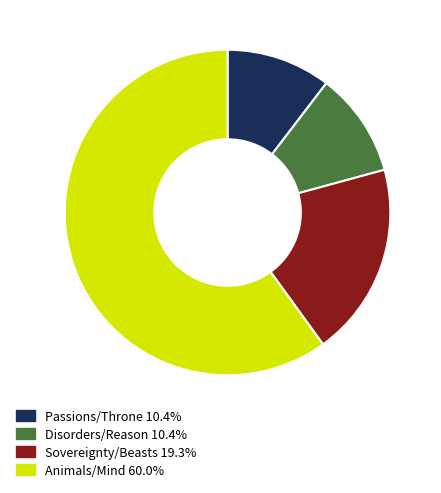

Is there any slice that represents more than half of the pie?

Yes